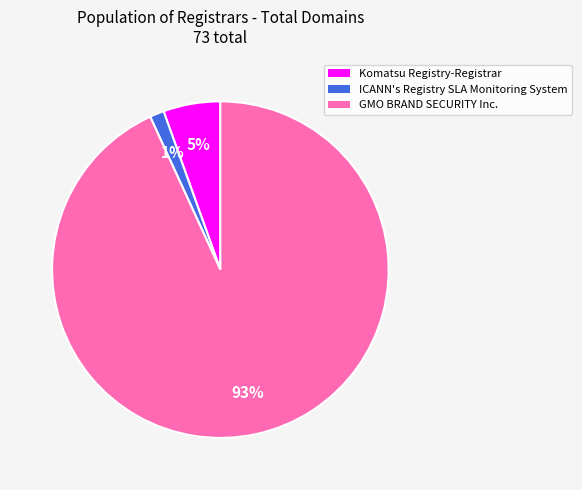

Which category has the biggest portion of the pie?

GMO BRAND SECURITY Inc.